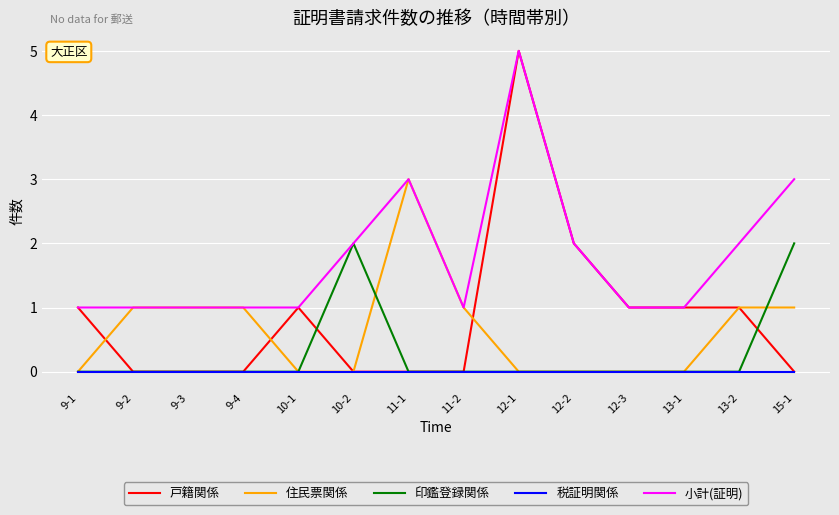

What is the total value across all series at 12-1?

10